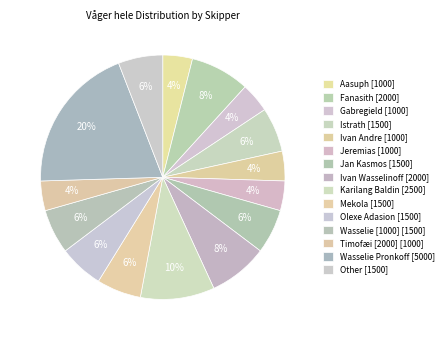

How many segments does this pie chart have?

15